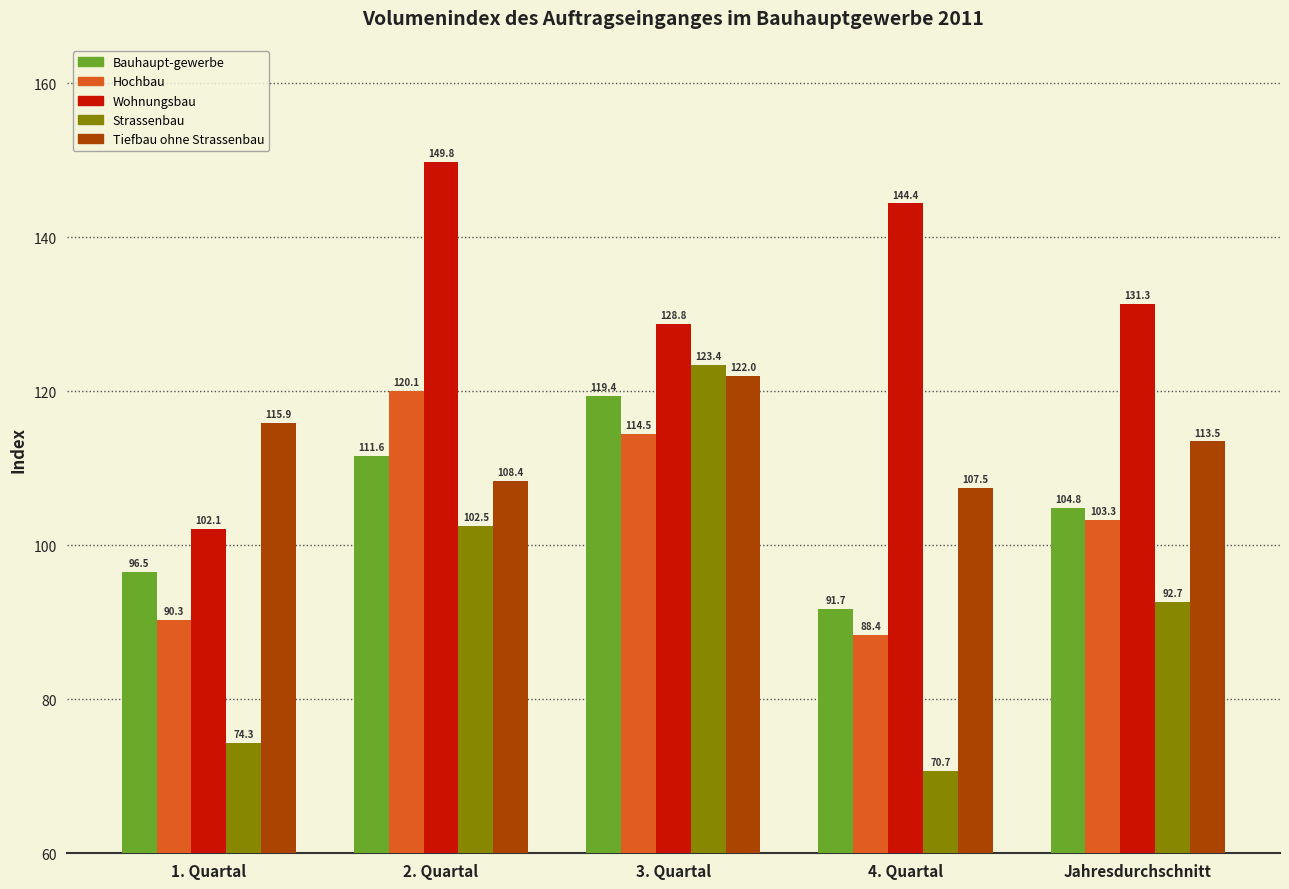

Which series has the widest spread of values?

Strassenbau